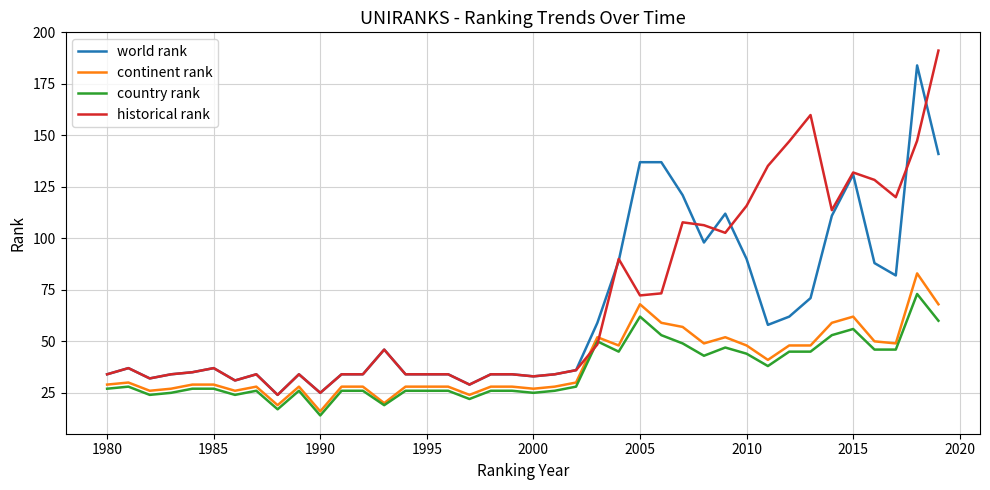

What is the greatest value displayed?

191.2